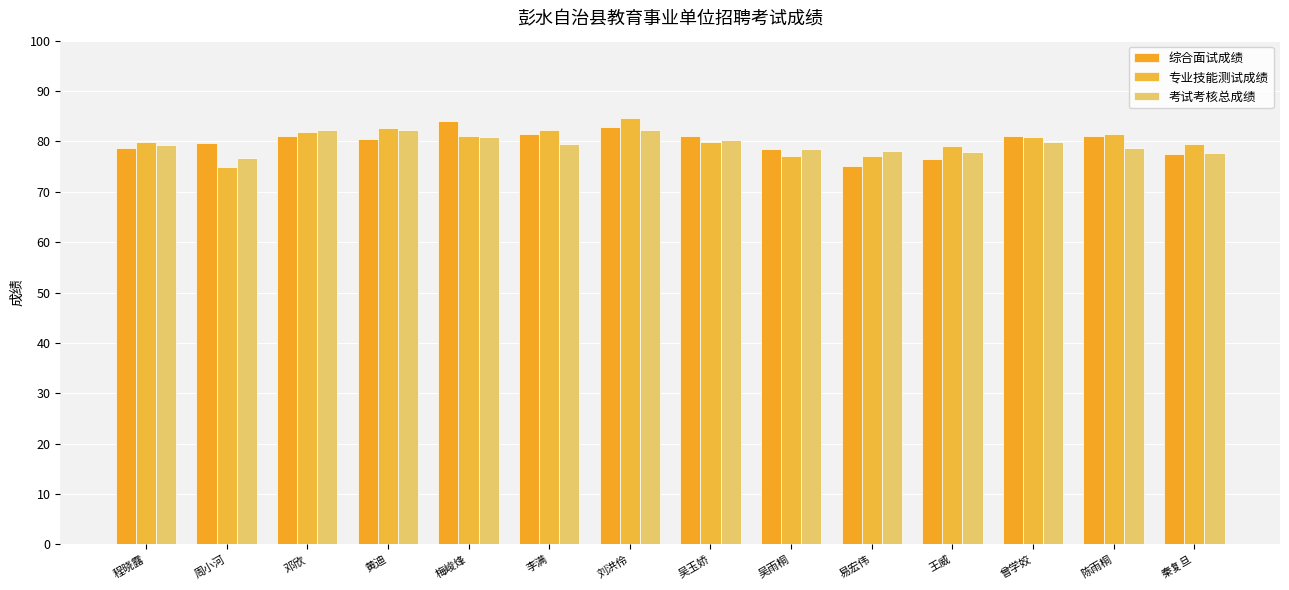

What is the spread (max minus min) of values at 吴玉娇?

1.2